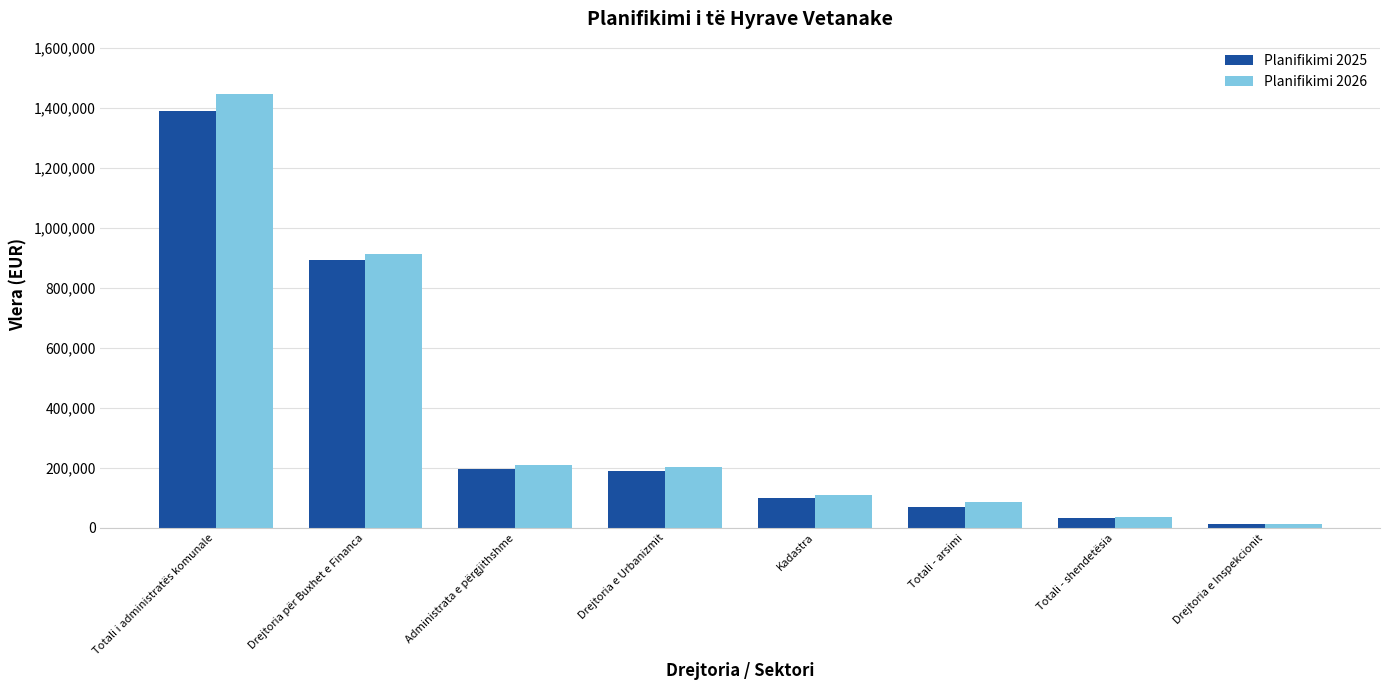

How many groups of bars are there?

8